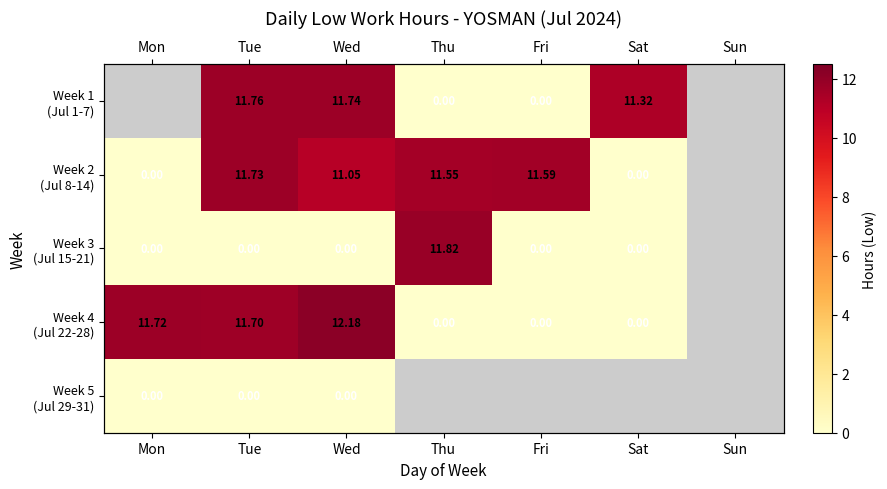

What is the sum of the Week 2 (Jul 8-14) values at Wed and Tue?

22.8